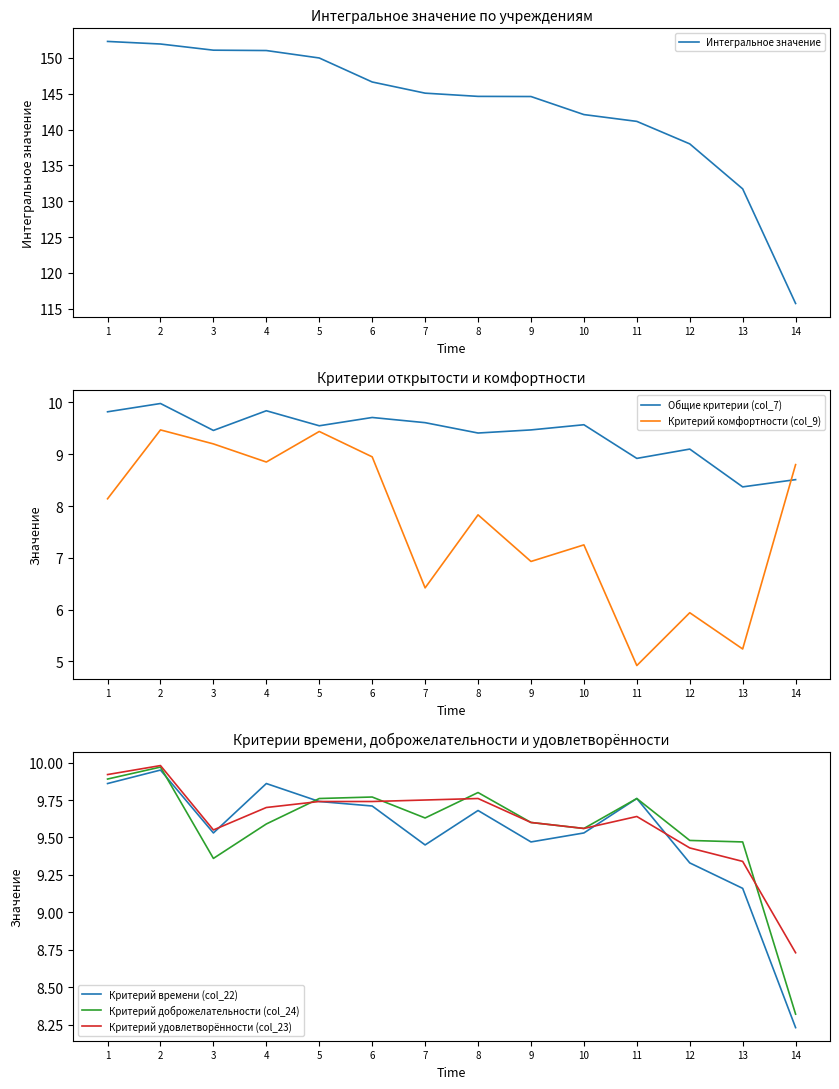

In Критерий удовлетворённости (col_23), how many points are lower than both neighbors (excluding endpoints)?

2